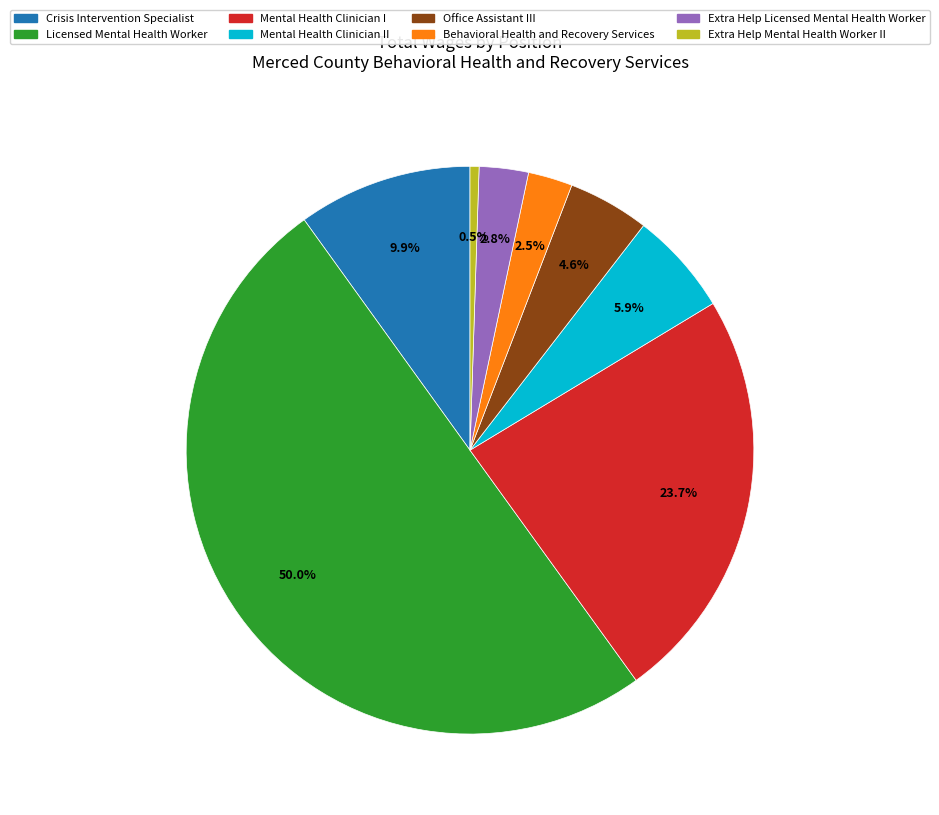

Combined, do Extra Help Mental Health Worker II and Mental Health Clinician II account for over 50%?

No